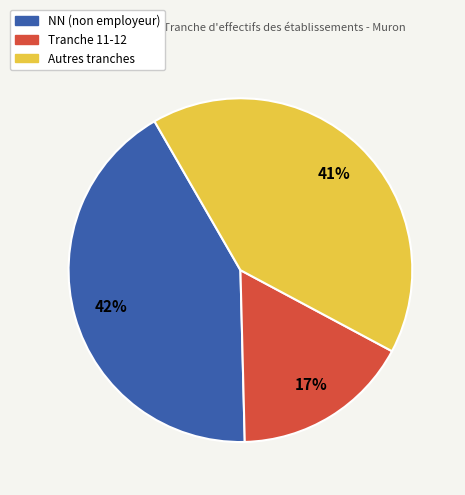

Does any single category account for the majority?

No